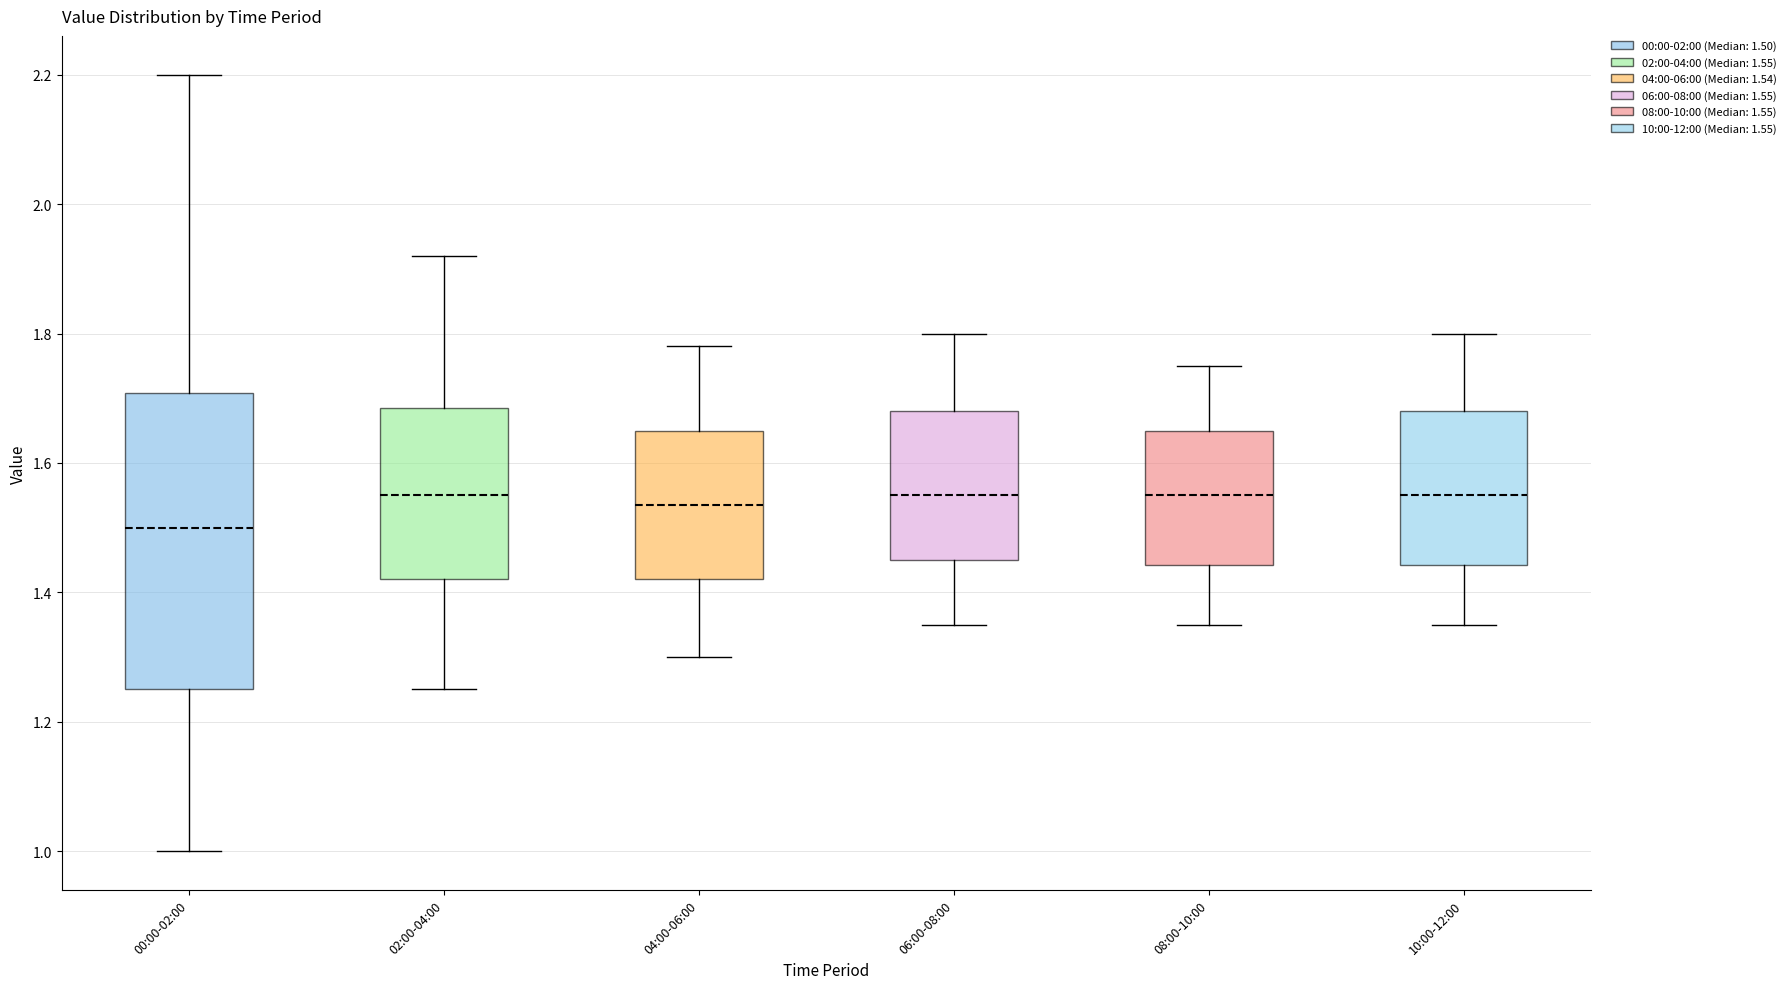

Where does the lower whisker of the box for 06:00-08:00 end on the y-axis? The values are not printed on the chart, so give them approximately, as read against the axis.

1.36